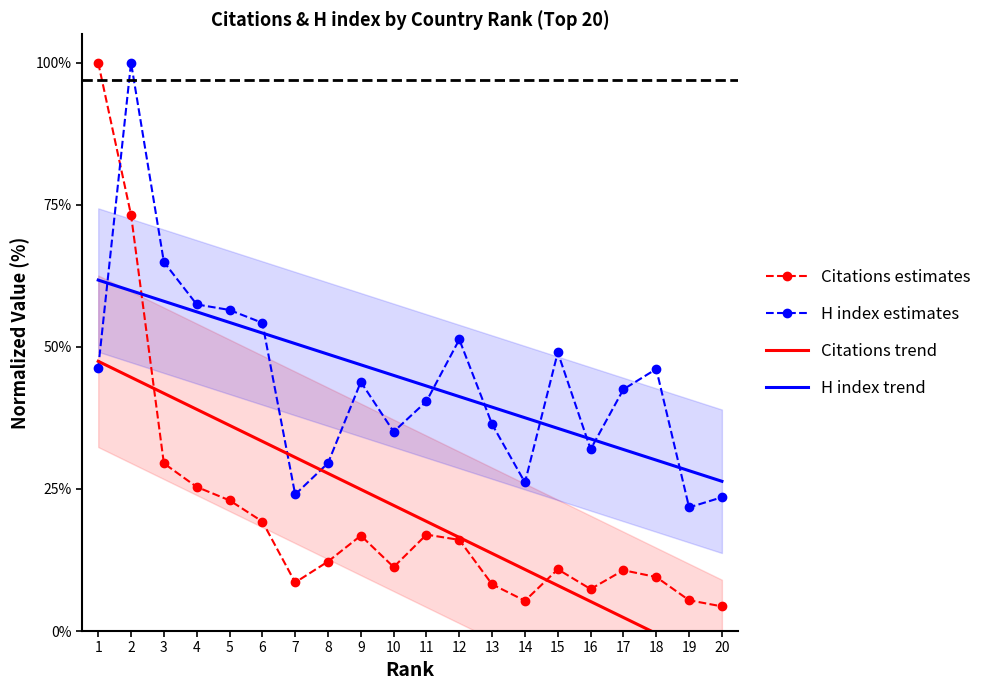

Rank the series at 15 from highest to lowest value.

H index estimates, H index trend, Citations estimates, Citations trend